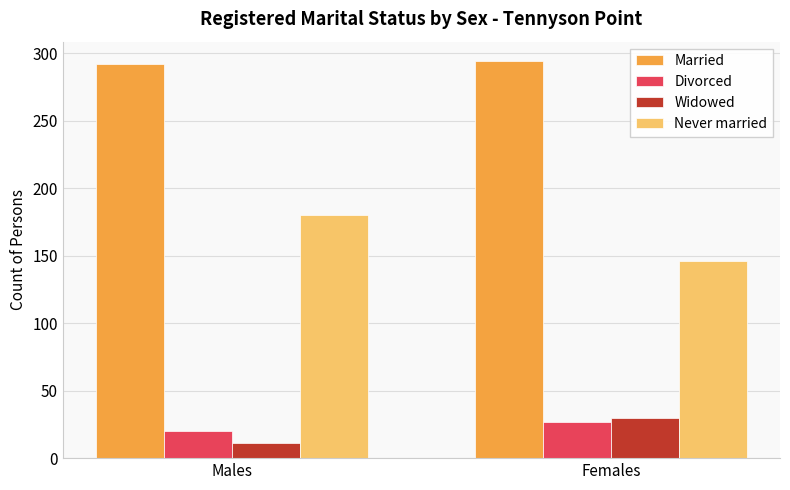

List the series in order of their peak value, highest first.

Married, Never married, Widowed, Divorced